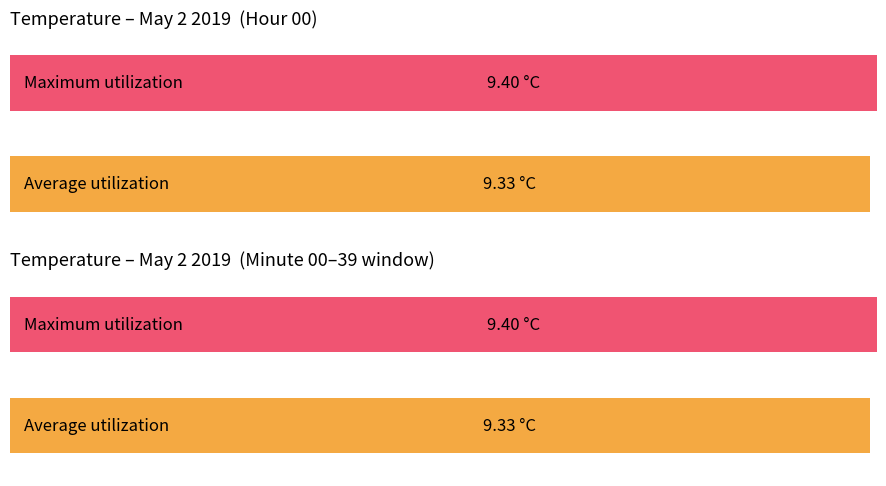

What is the smallest value displayed?

9.3